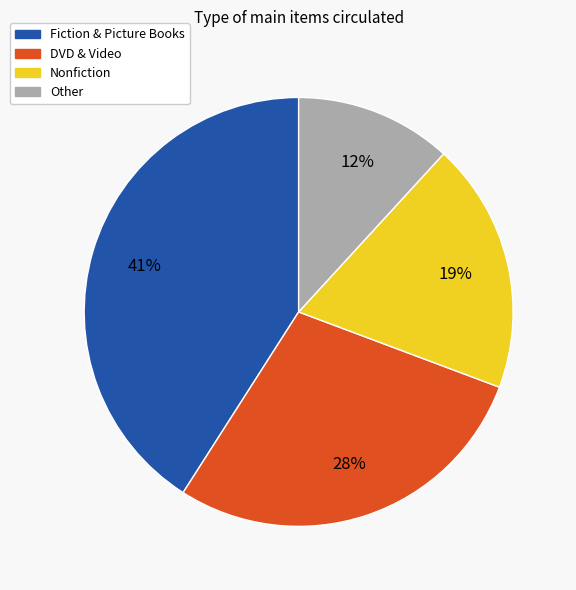

How many segments does this pie chart have?

4